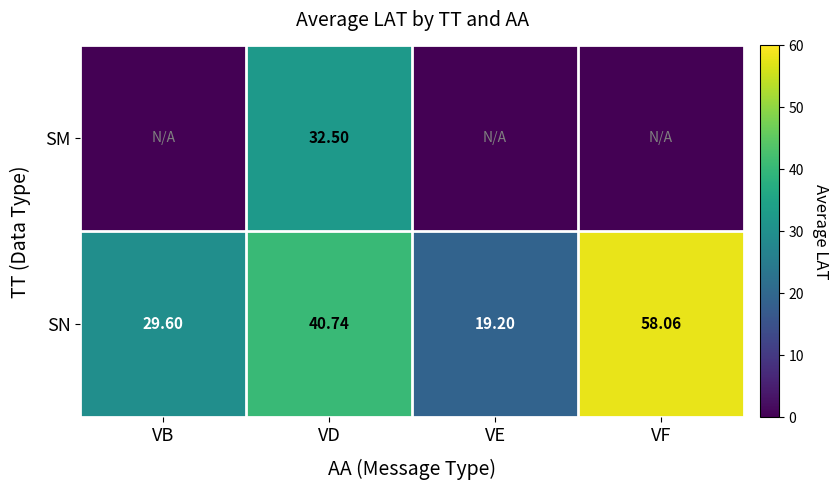

What is the maximum value shown in the chart?

58.1